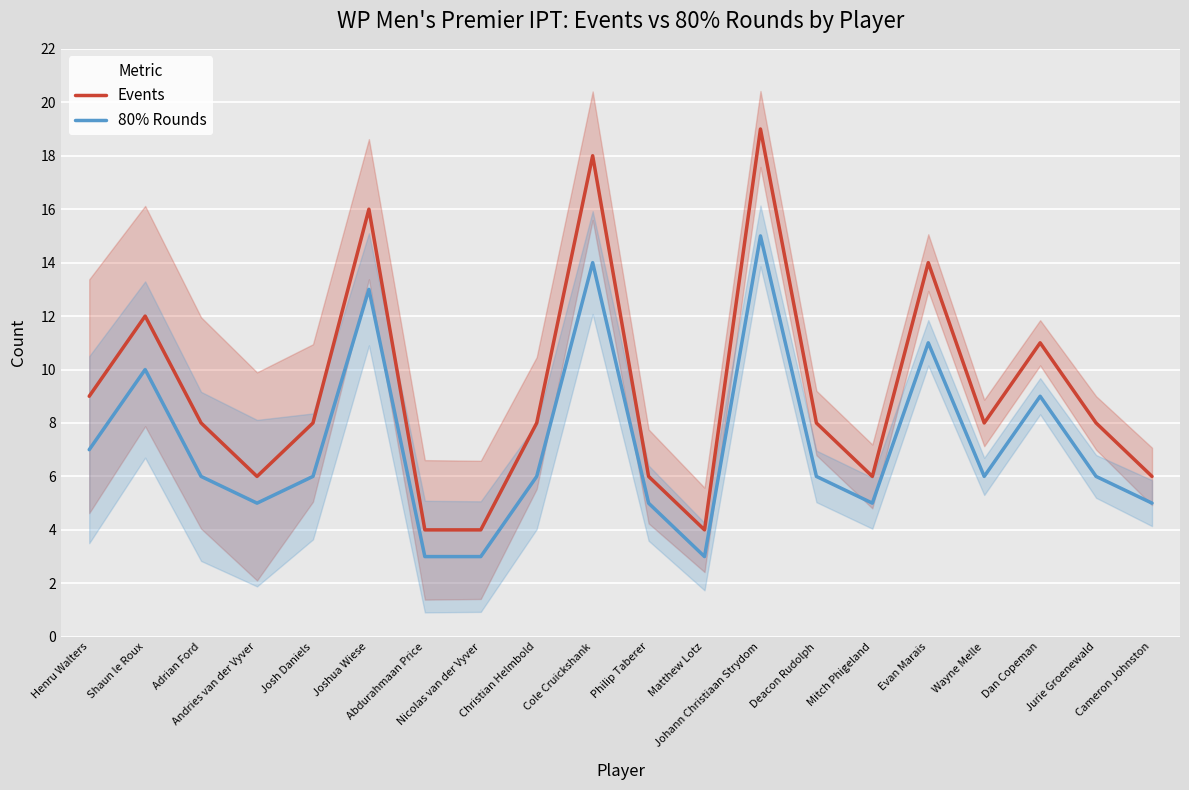

What is the label of the 5th point from the right?

Evan Marais